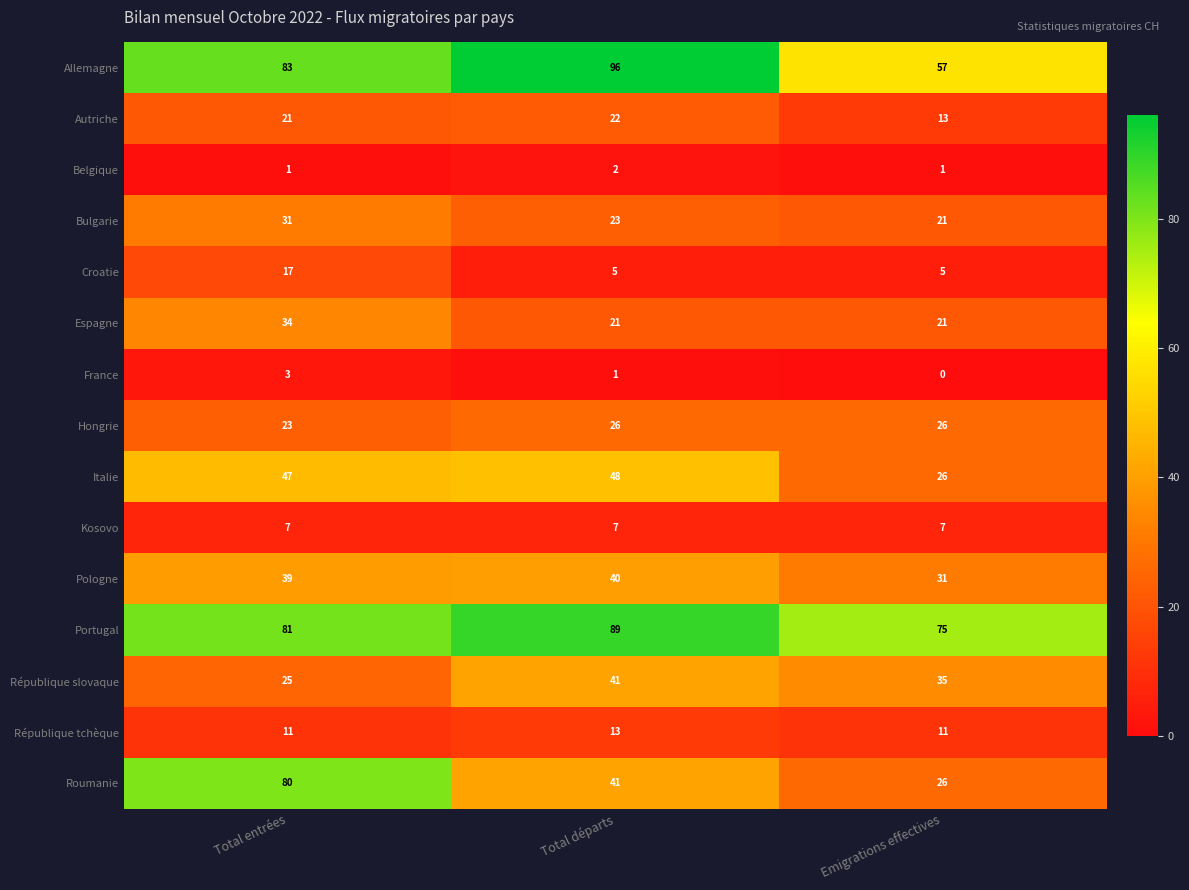

Which series changed the most between Total entrées and Emigrations effectives?

Roumanie